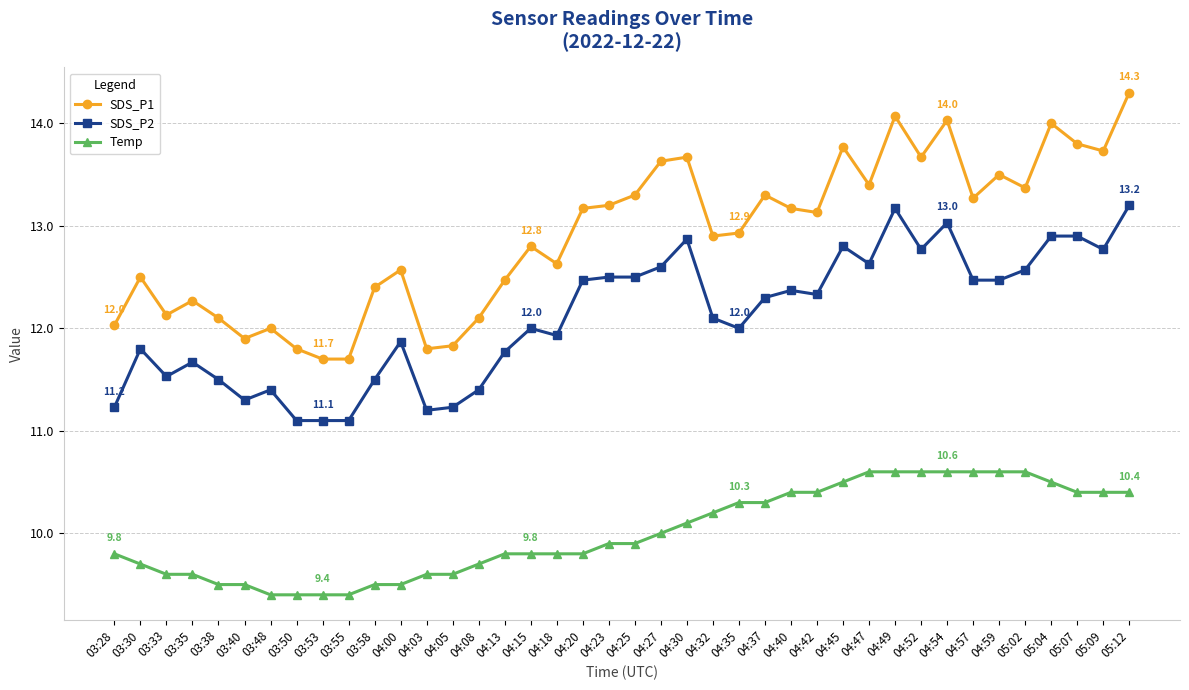

Reading left to right, list all the values displayed in this chart.

SDS_P1: 12.0	12.5	12.1	12.3	12.1	11.9	12.0	11.8	11.7	11.7	12.4	12.6	11.8	11.8	12.1	12.5	12.8	12.6	13.2	13.2	13.3	13.6	13.7	12.9	12.9	13.3	13.2	13.1	13.8	13.4	14.1	13.7	14.0	13.3	13.5	13.4	14.0	13.8	13.7	14.3
SDS_P2: 11.2	11.8	11.5	11.7	11.5	11.3	11.4	11.1	11.1	11.1	11.5	11.9	11.2	11.2	11.4	11.8	12.0	11.9	12.5	12.5	12.5	12.6	12.9	12.1	12.0	12.3	12.4	12.3	12.8	12.6	13.2	12.8	13.0	12.5	12.5	12.6	12.9	12.9	12.8	13.2
Temp: 9.8	9.7	9.6	9.6	9.5	9.5	9.4	9.4	9.4	9.4	9.5	9.5	9.6	9.6	9.7	9.8	9.8	9.8	9.8	9.9	9.9	10.0	10.1	10.2	10.3	10.3	10.4	10.4	10.5	10.6	10.6	10.6	10.6	10.6	10.6	10.6	10.5	10.4	10.4	10.4